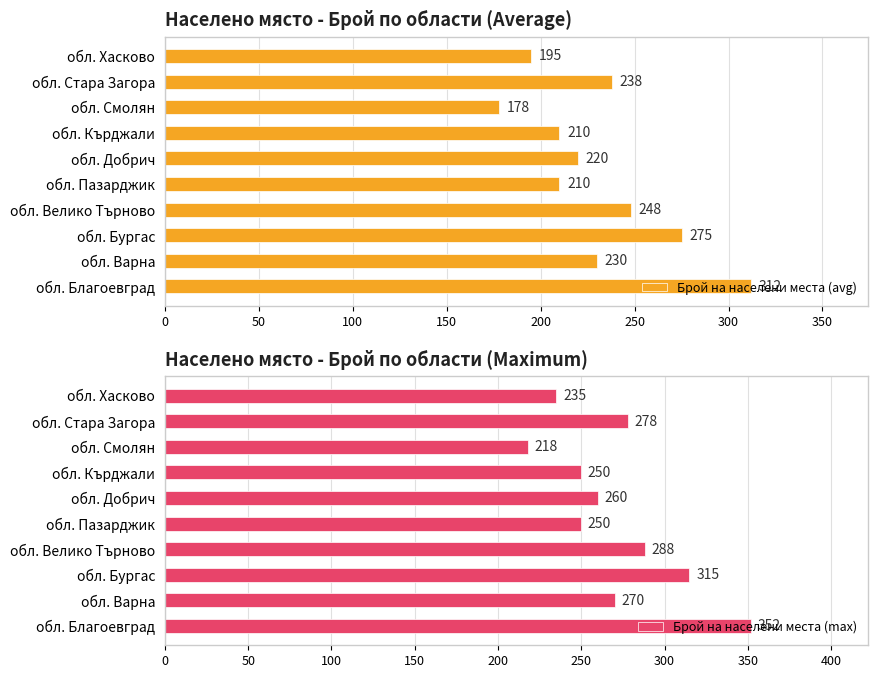

Is it true that Брой на населени места (avg) equals 210 at обл. Кърджали?

True